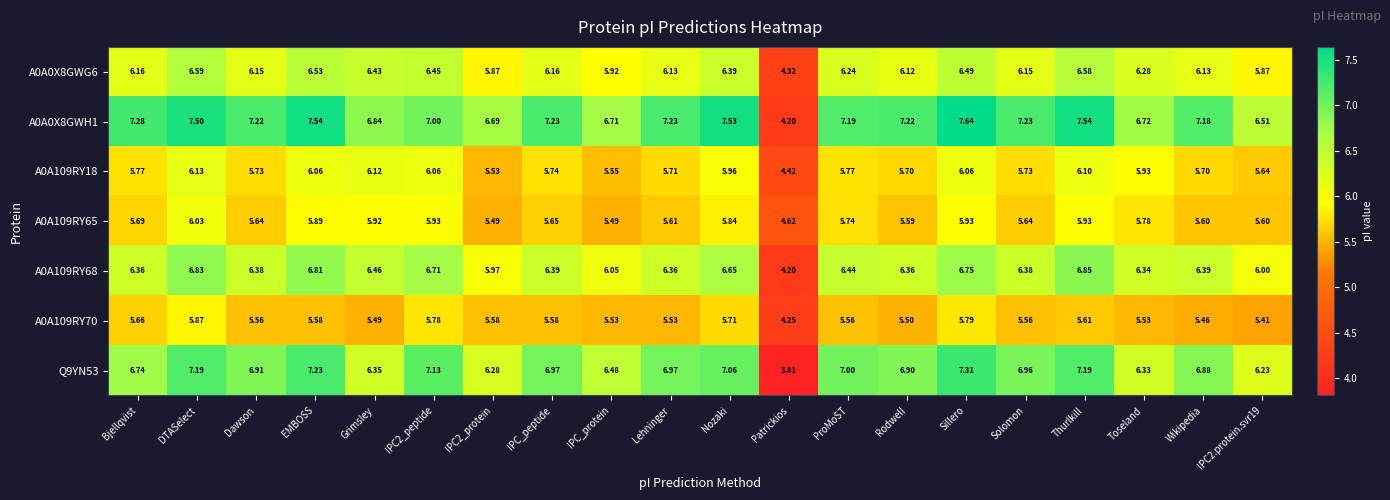

At which label is A0A0X8GWG6 closest to 5?

Patrickios